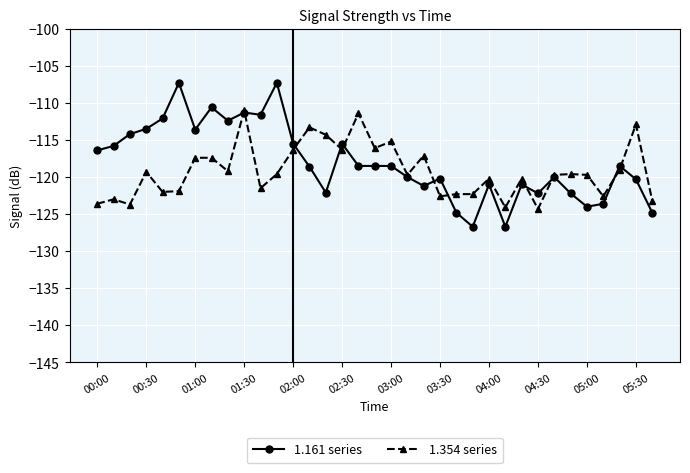

Rank the series by their average value, from highest to lowest.

1.161 series, 1.354 series